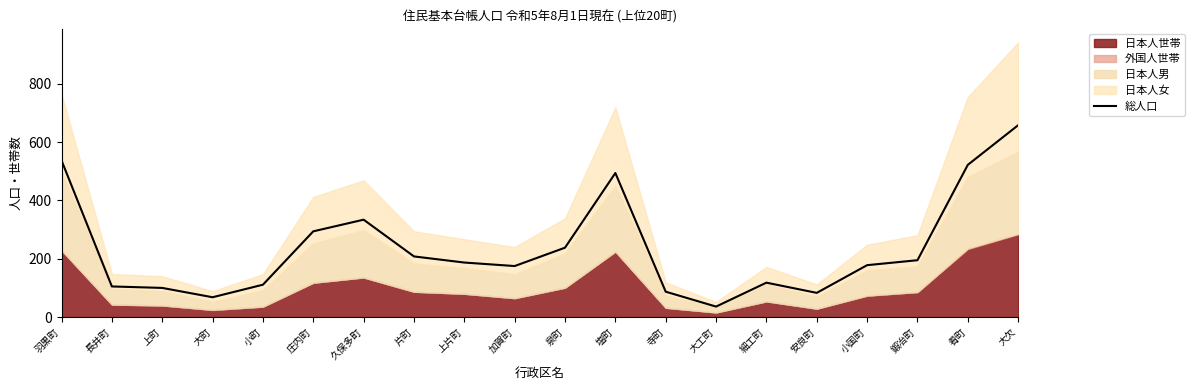

Reading left to right, list all the values displayed in this chart.

羽黒町=537	長井町=105	上町=100	大町=68	小町=111	庄内町=294	久保多町=334	片町=208	上片町=187	加賀町=175	泉町=238	塩町=494	寺町=87	大工町=36	細工町=118	安良町=83	小国町=178	鍛冶町=195	肴町=522	大欠=658